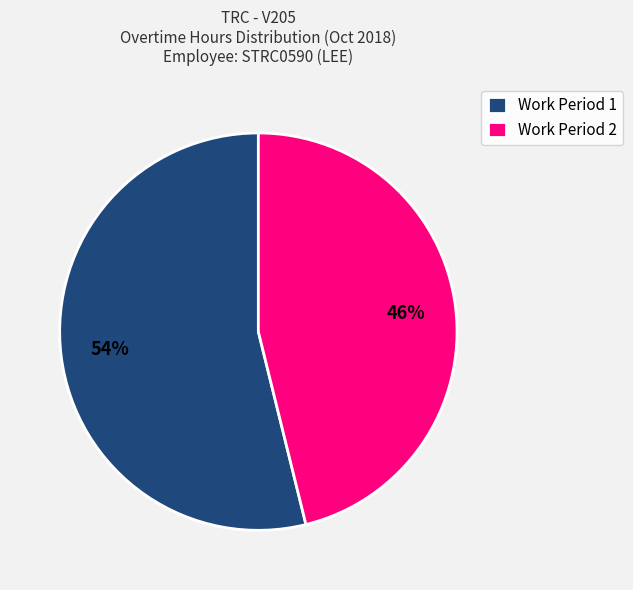

The Work Period 2 slice represents 46% of the pie. True or false?

True